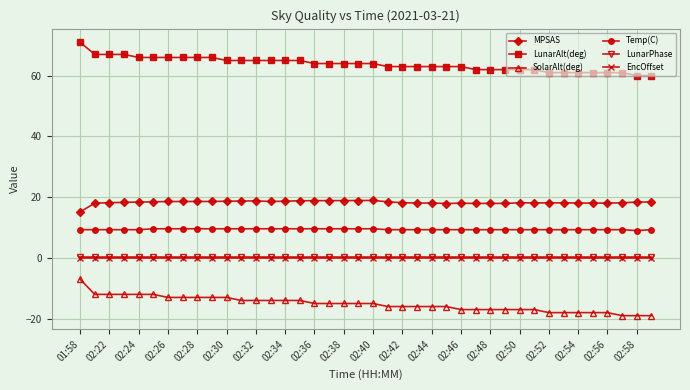

What is the value of the MPSAS point at the 6th from the left?

18.5